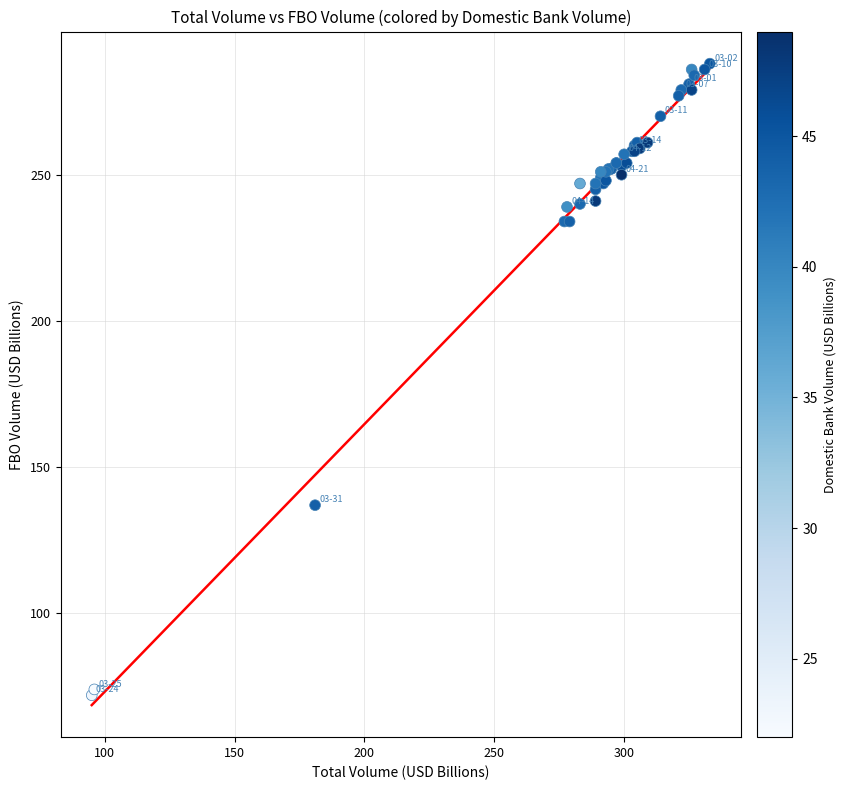

What Y value in the scatter plot is closest to 180?

137